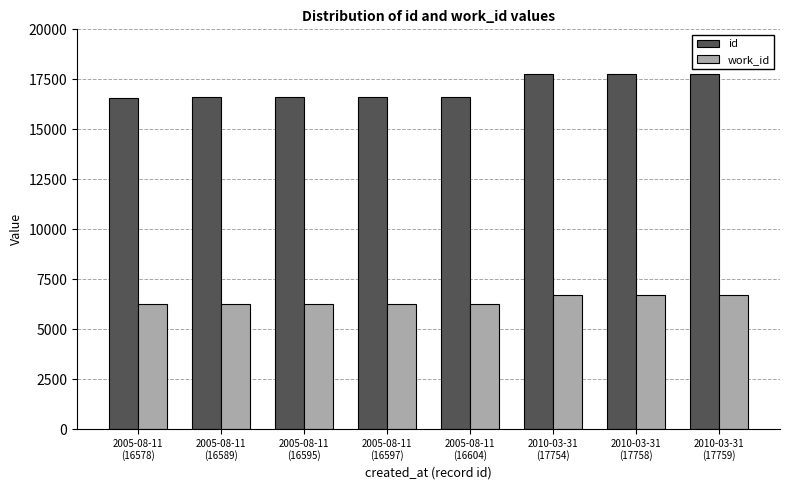

What is the label of the 2nd bar from the right?

2010-03-31
(17758)